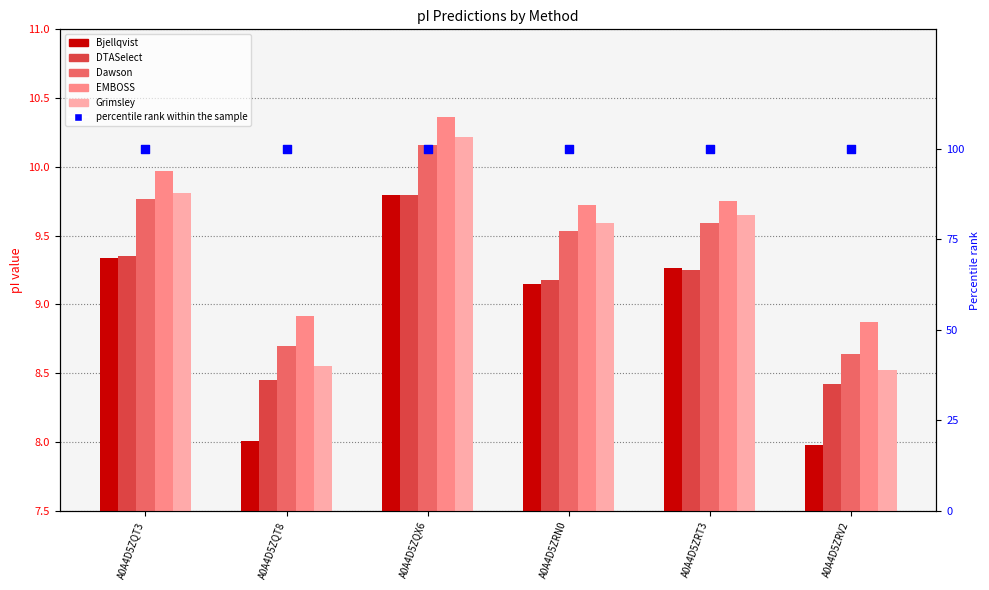

At how many categories does at least one series exceed 36?

6